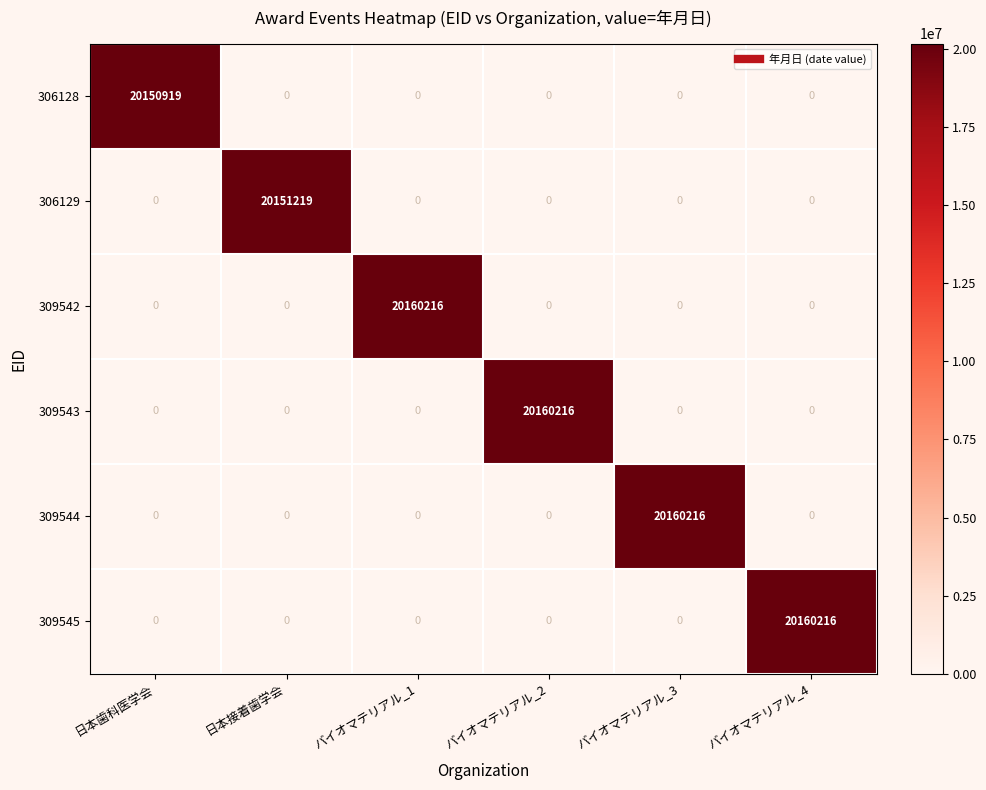

How many distinct data groups are displayed?

6